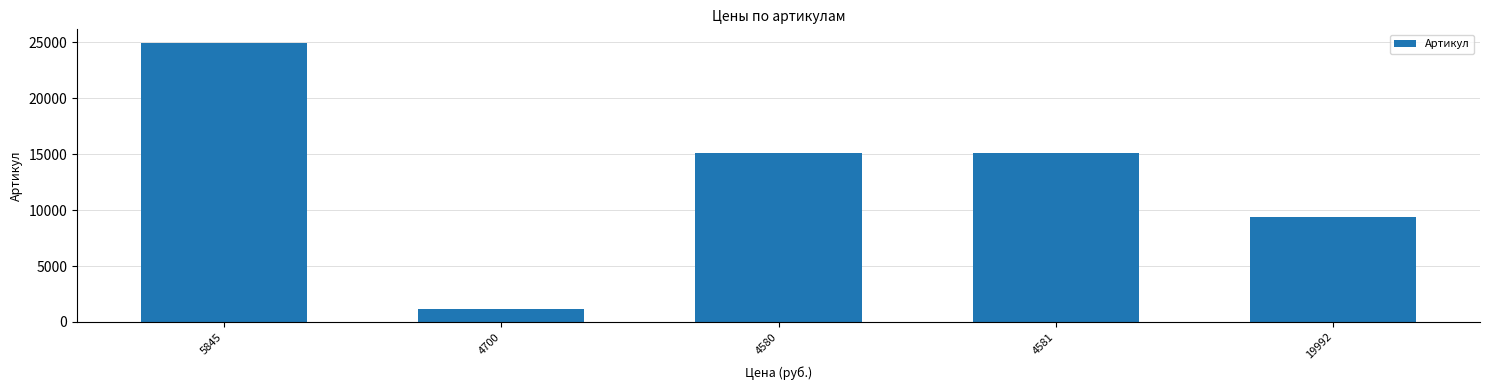

Are the bars grouped side by side (vs. stacked)?

No